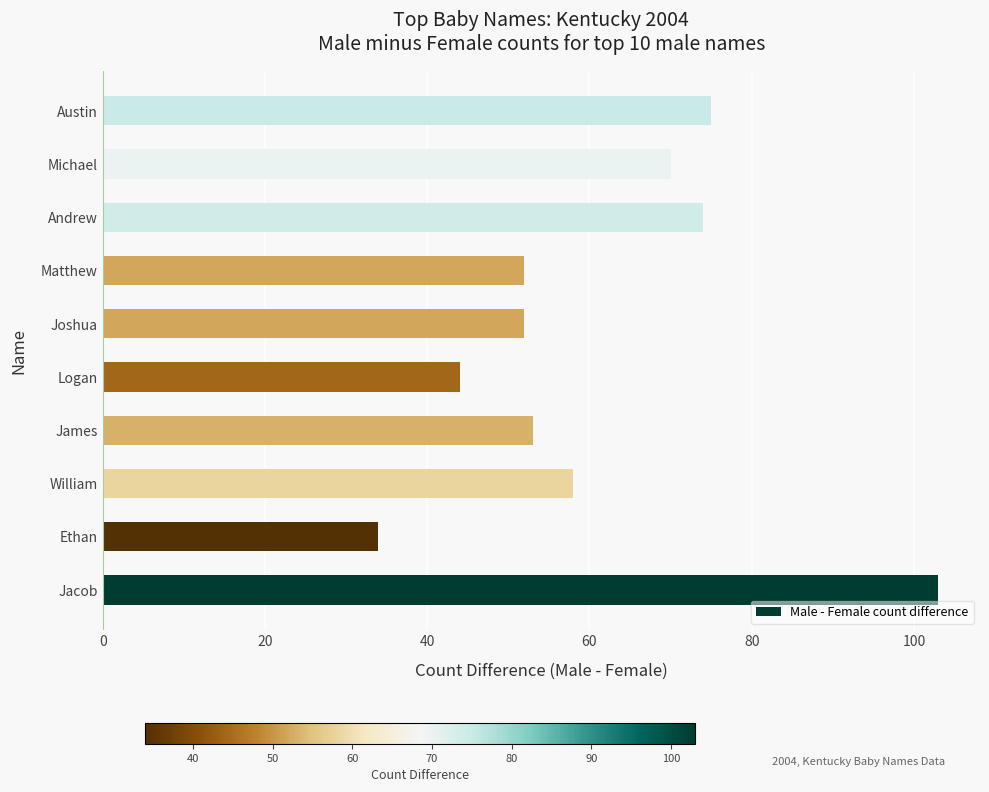

What is the sum of the values at William and Joshua?

110